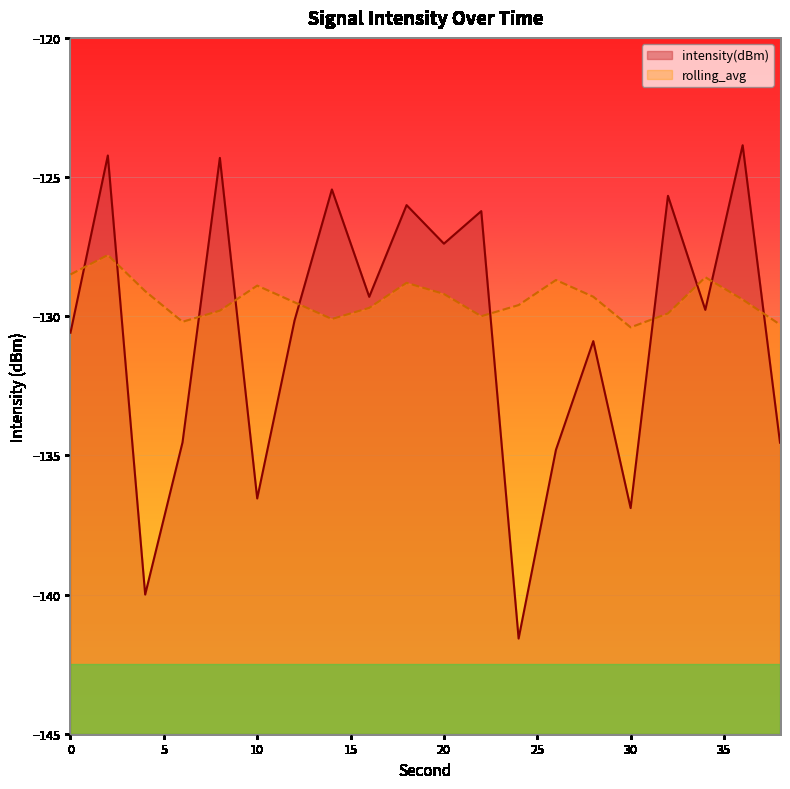

At which category is the sum across all series the highest?

2